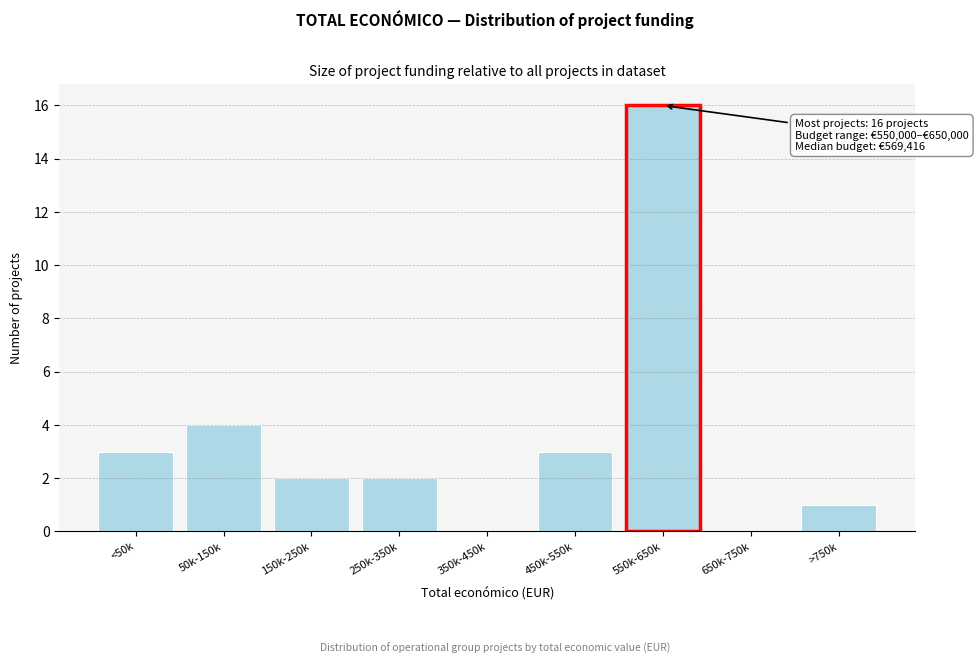

Reading right to left, list all the values displayed in this chart.

>750k=1	650k-750k=0	550k-650k=16	450k-550k=3	350k-450k=0	250k-350k=2	150k-250k=2	50k-150k=4	<50k=3